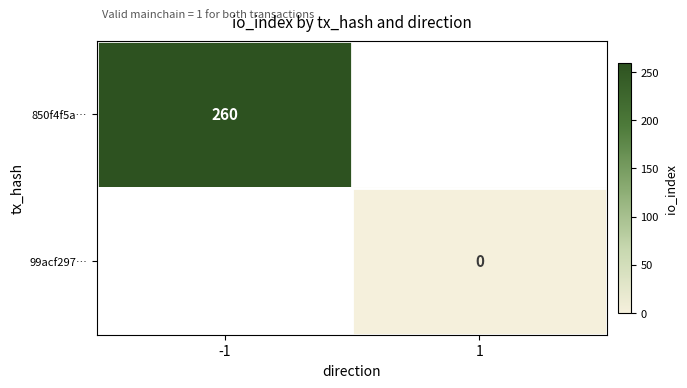

True or false: 850f4f5a… has a value of 403 at -1.

False